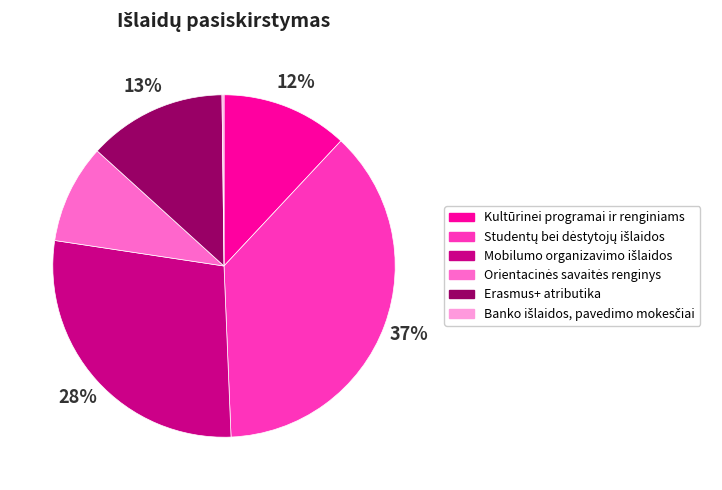

The Kultūrinei programai ir renginiams slice represents 22% of the pie. True or false?

False